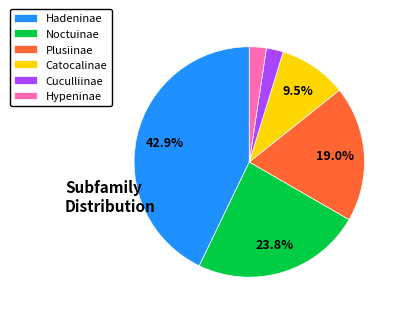

How many segments does this pie chart have?

6